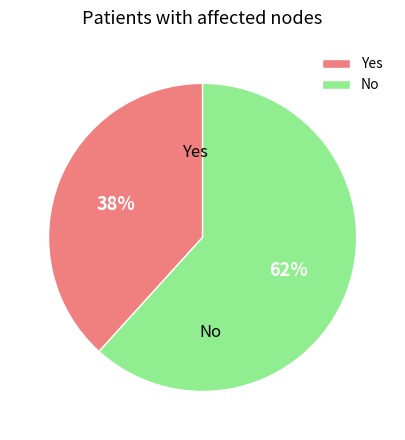

To the nearest percent, what percentage of the pie is No?

62%